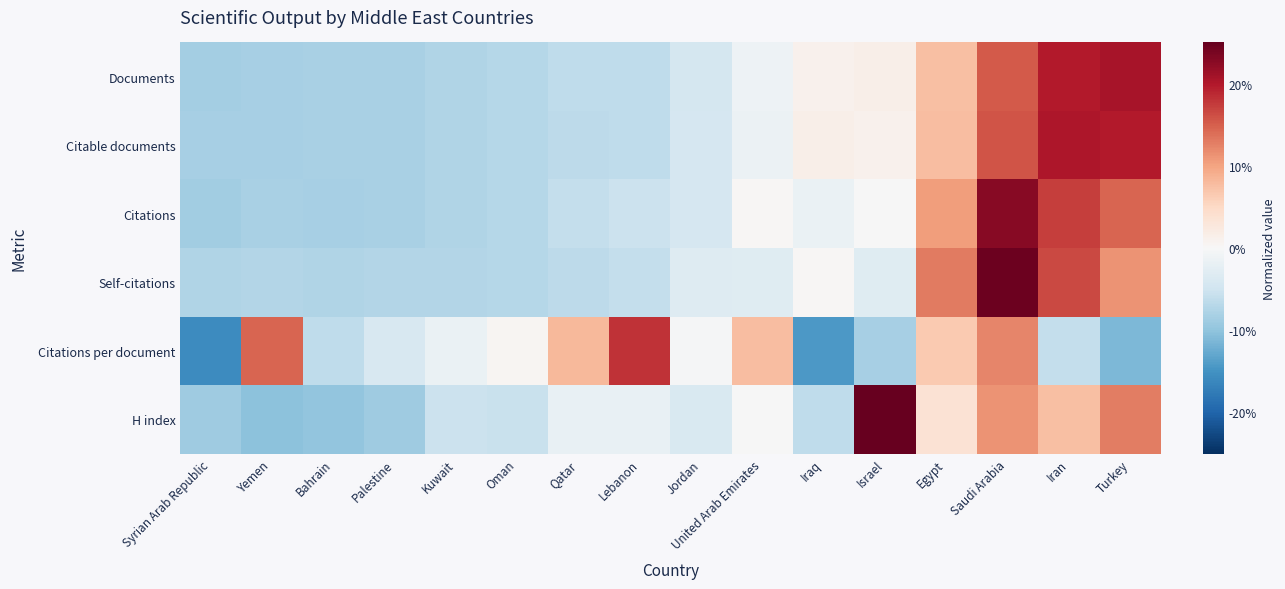

What is the difference between the highest and lowest values at Oman?

0.8